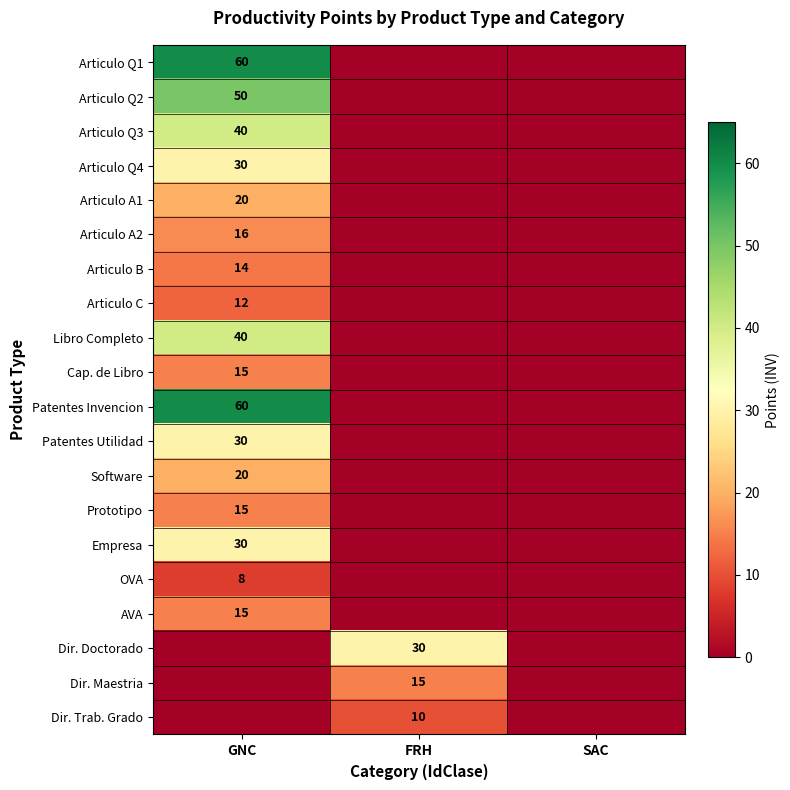

The value of OVA at GNC is 8. True or false?

True